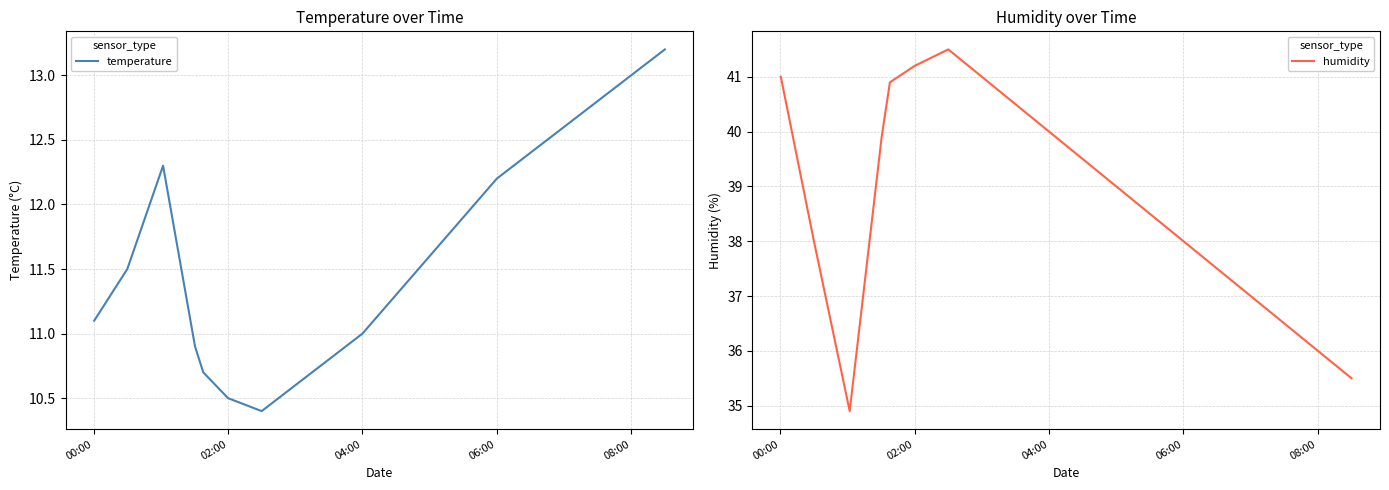

List the series in order of their overall mean, lowest first.

temperature, humidity